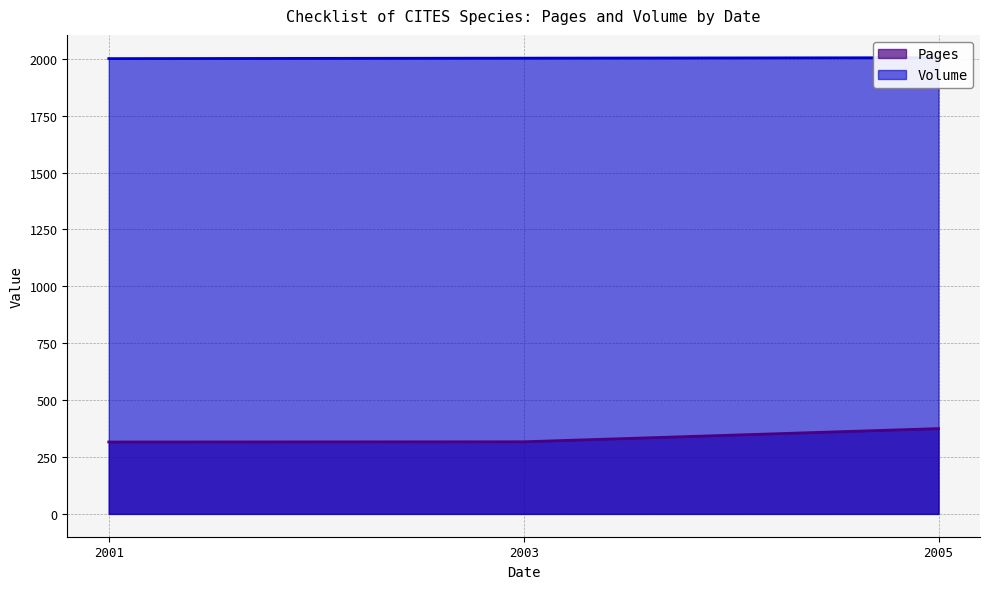

What is the smallest value displayed?

2001